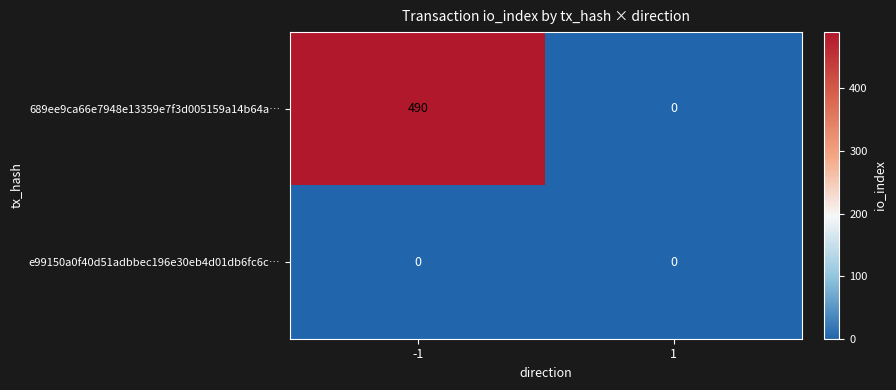

At how many categories does at least one series exceed 259?

1